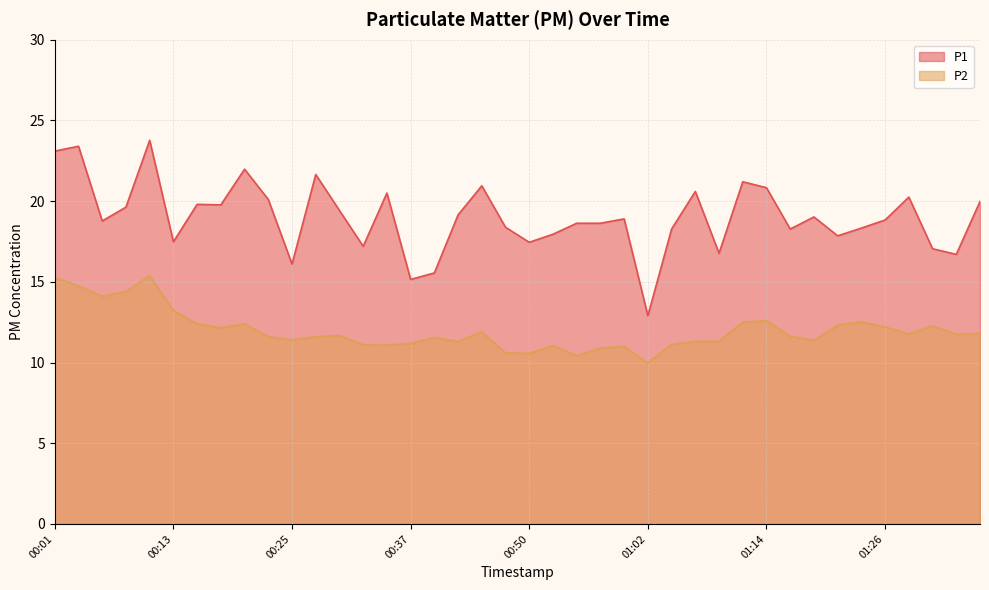

At 00:52, list the series in order from smallest to largest.

P2, P1